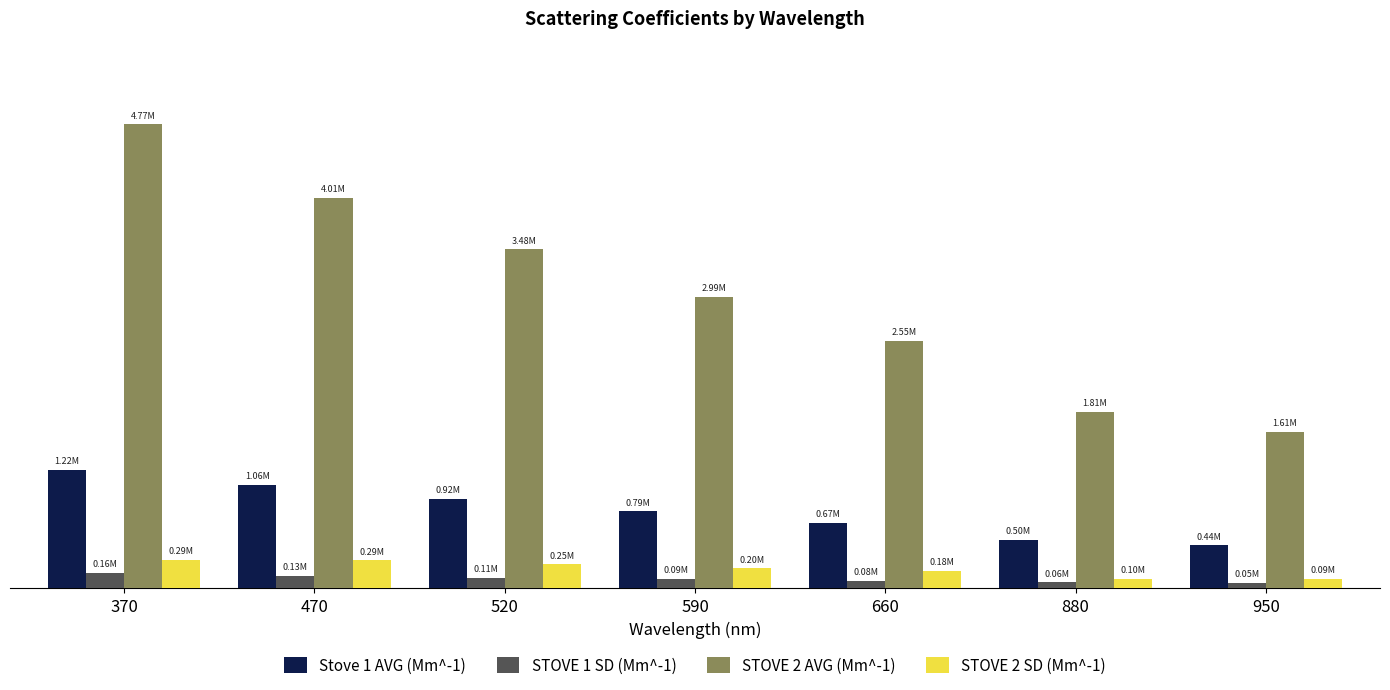

What is the spread (max minus min) of values at 470?

3882493.3